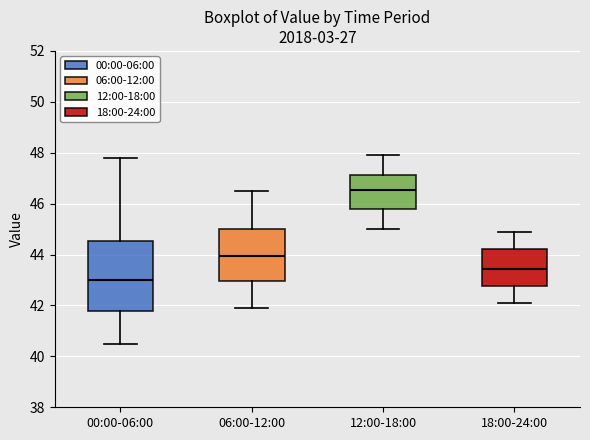

Which box's median line is the highest?

12:00-18:00